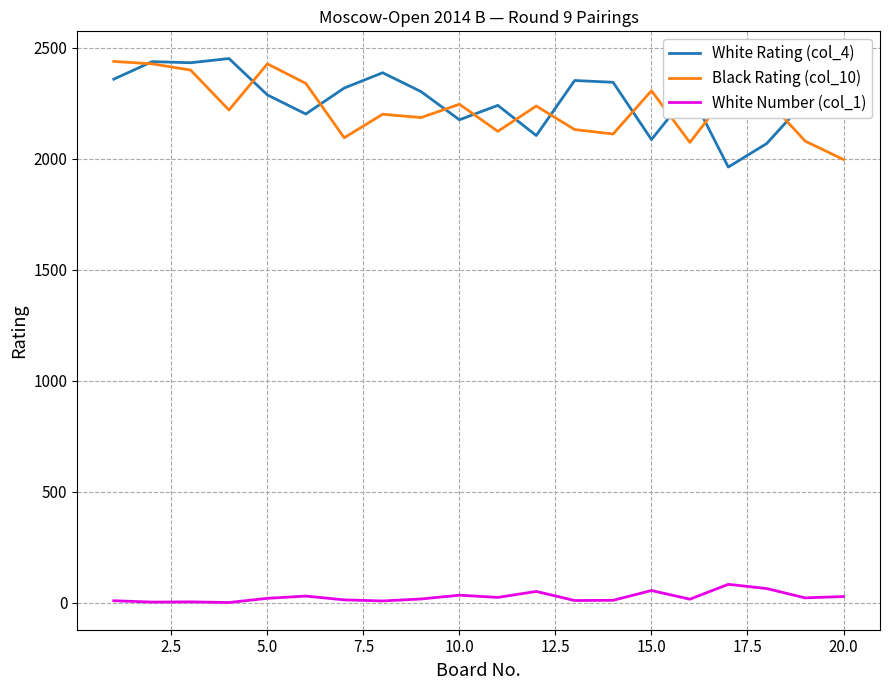

True or false: White Rating (col_4) and White Number (col_1) cross at least once.

False